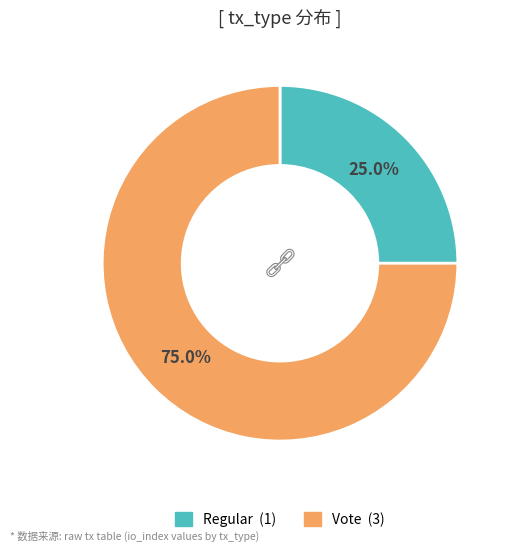

True or false: Regular accounts for 40% of the total.

False